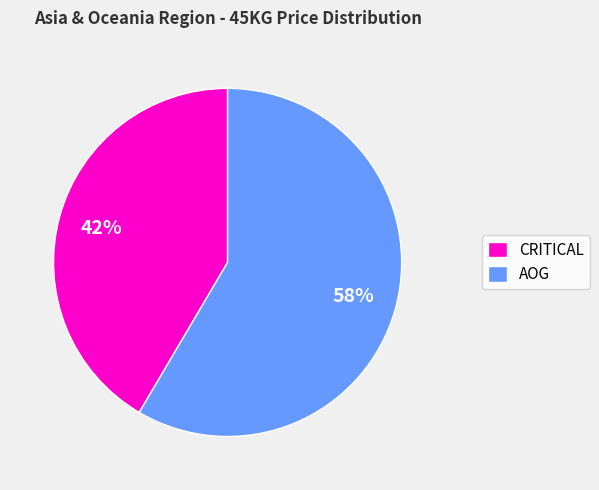

Approximately how many times larger is the value at AOG compared to CRITICAL?

1.4